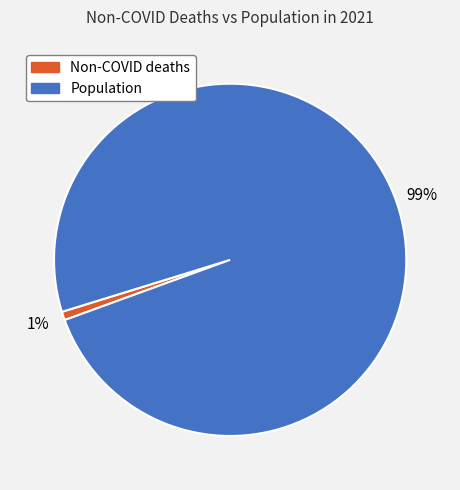

Does any single category account for the majority?

Yes